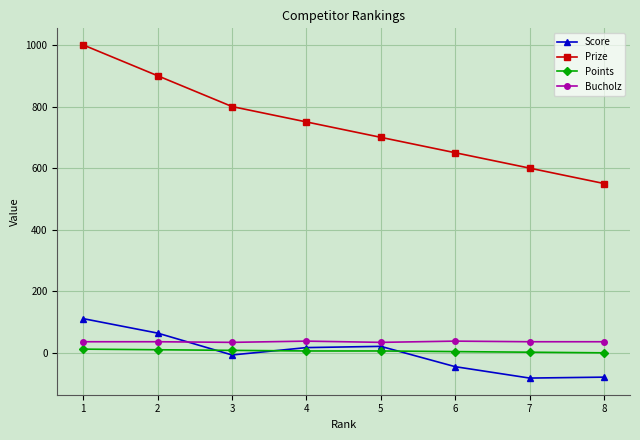

What is the lowest value of the Score series?

-82